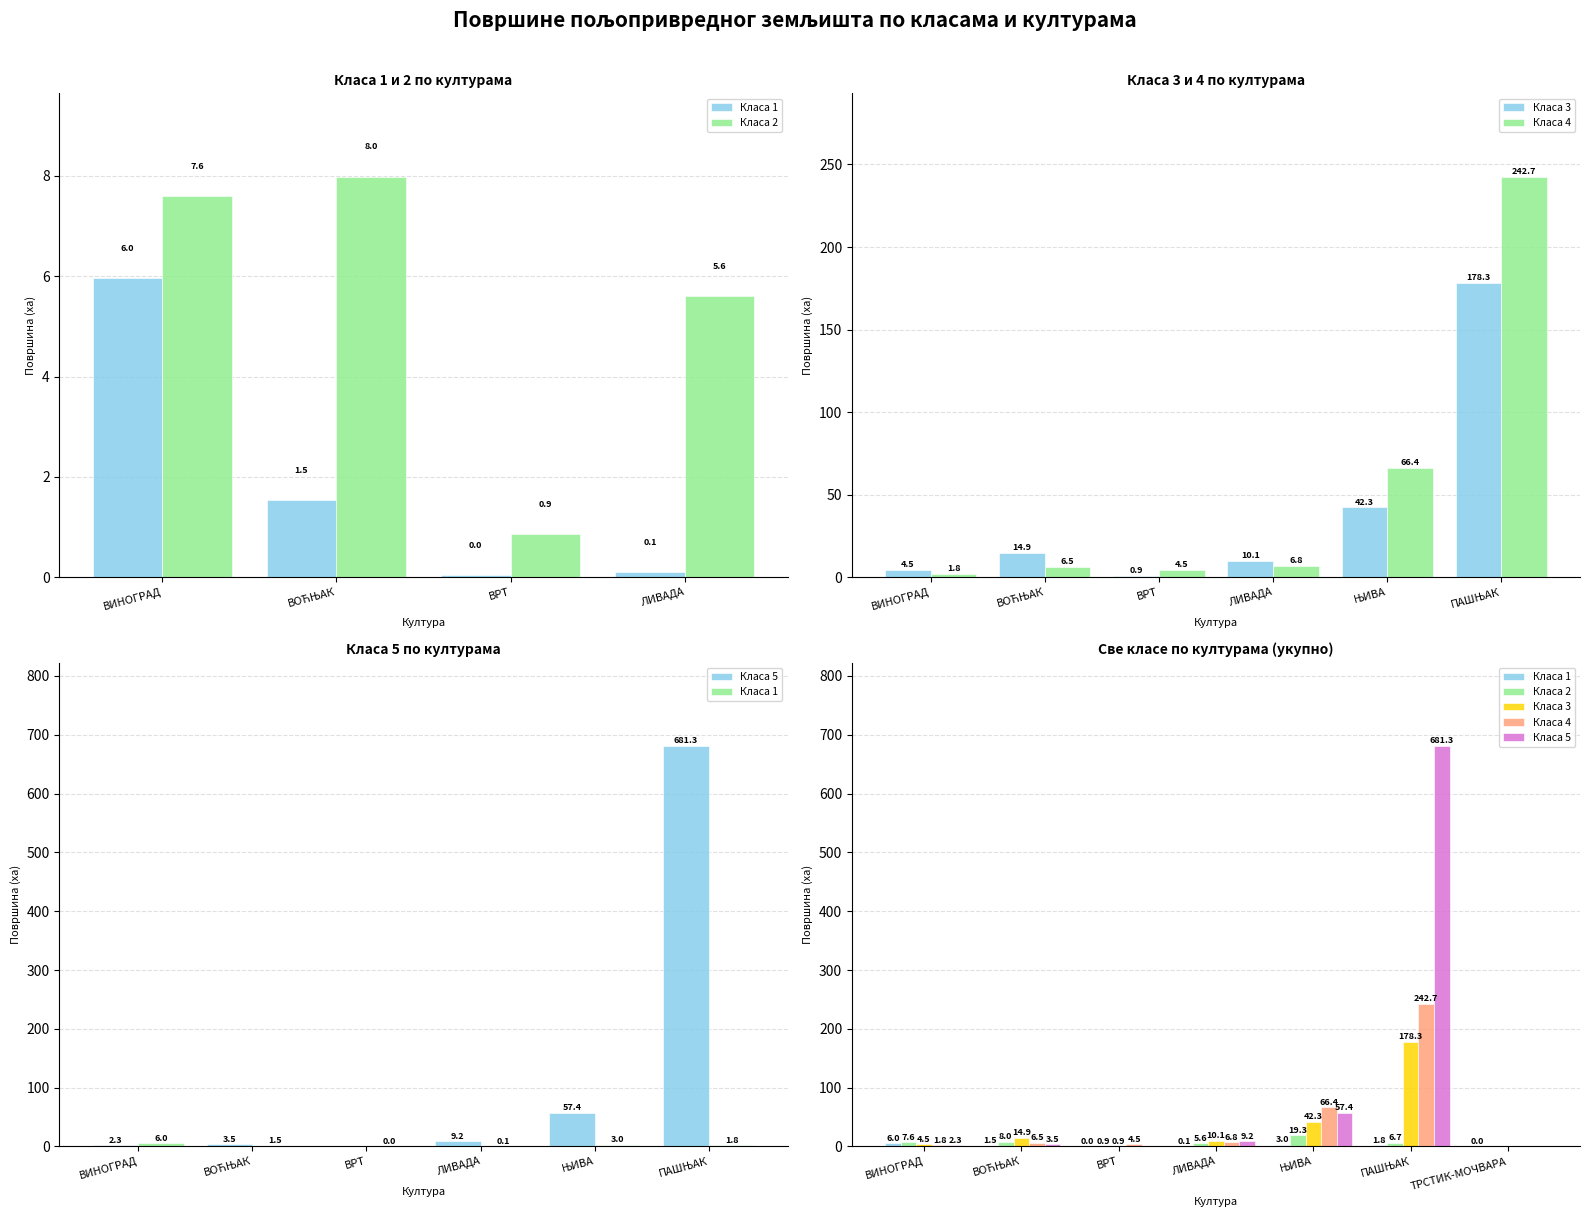

Which series has the largest total across all categories?

Класа 5